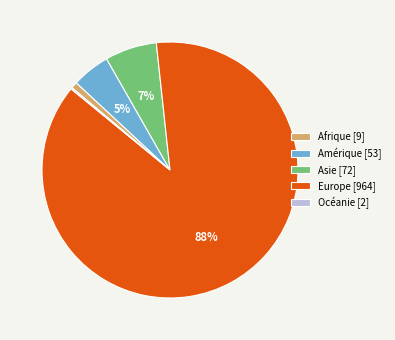

To the nearest percent, what percentage of the pie is Afrique?

1%